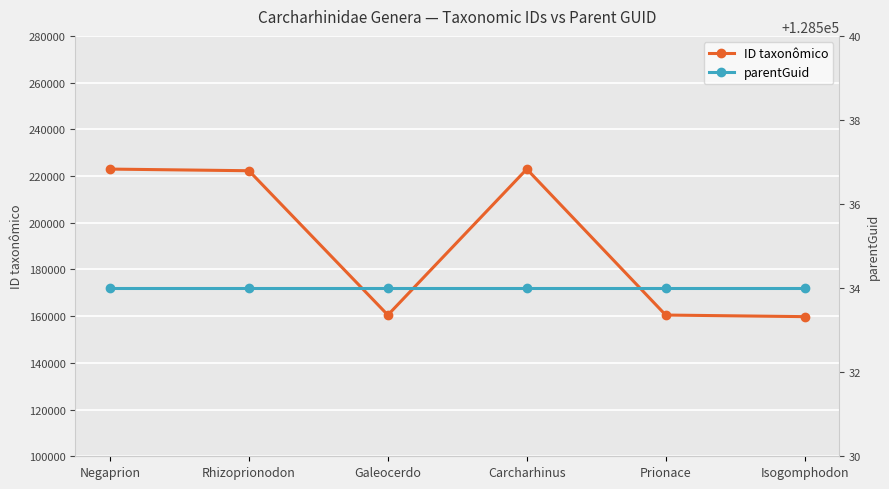

The value of ID taxonômico at Carcharhinus is 154656. True or false?

False